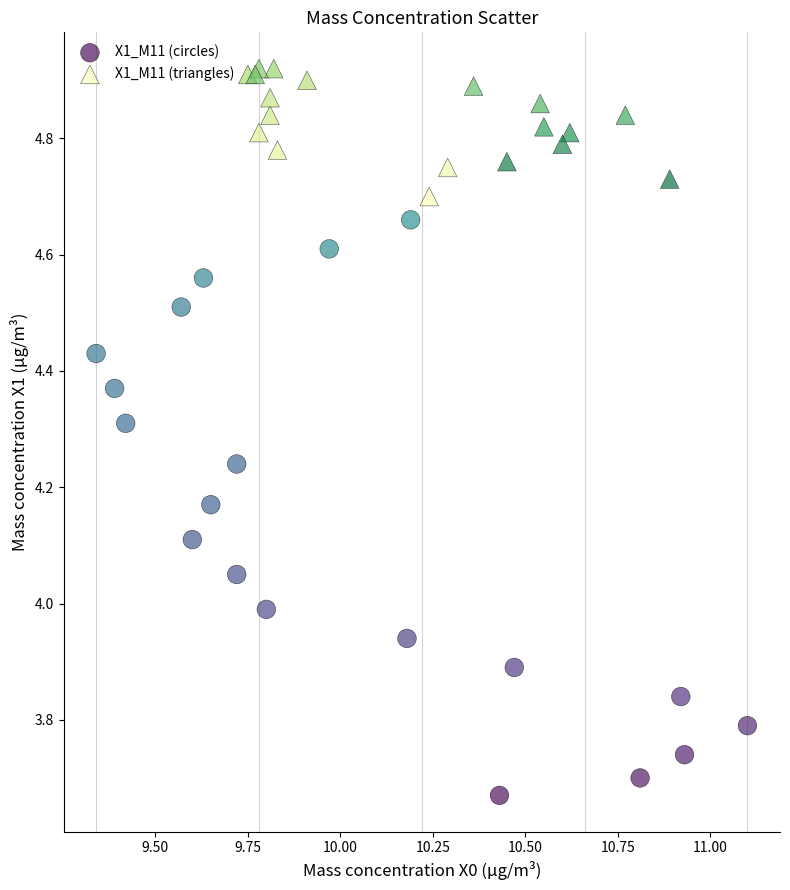

What are all the series names shown in the legend?

X1_M11 (circles), X1_M11 (triangles)